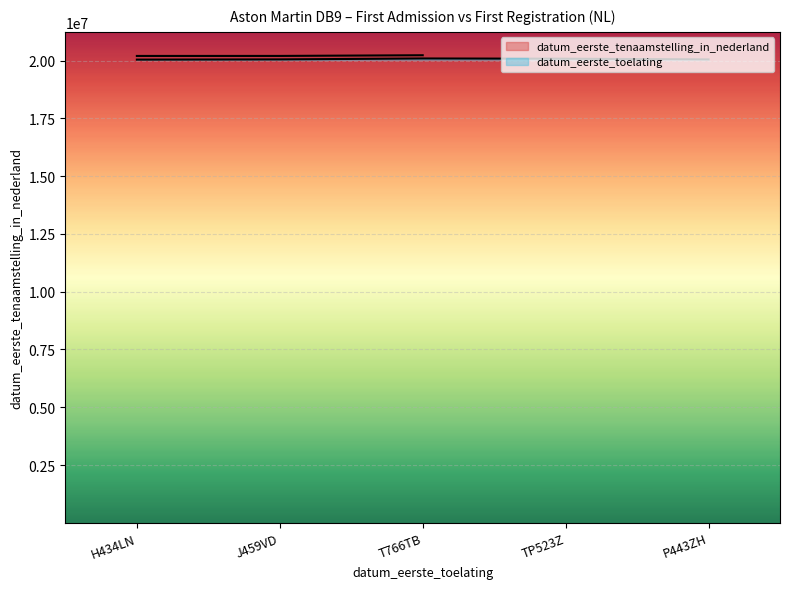

List the labels in order of value, largest first.

T766TB, TP523Z, J459VD, P443ZH, H434LN